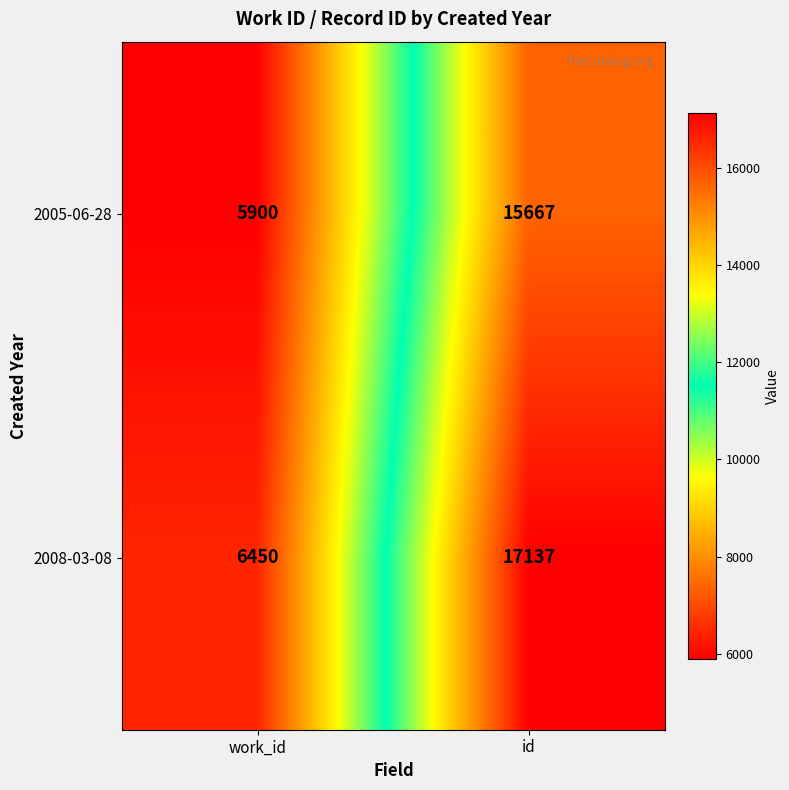

The 2005-06-28 series shows 5900 at work_id. True or false?

True